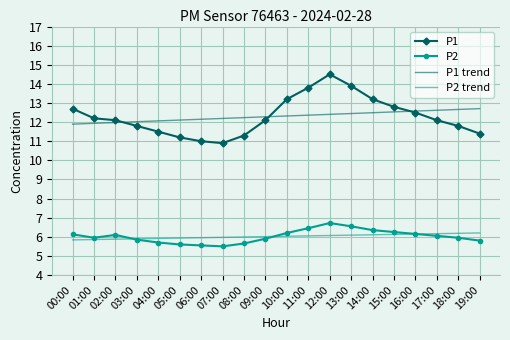

What is the approximate value of P1 at 16:00?

12.5